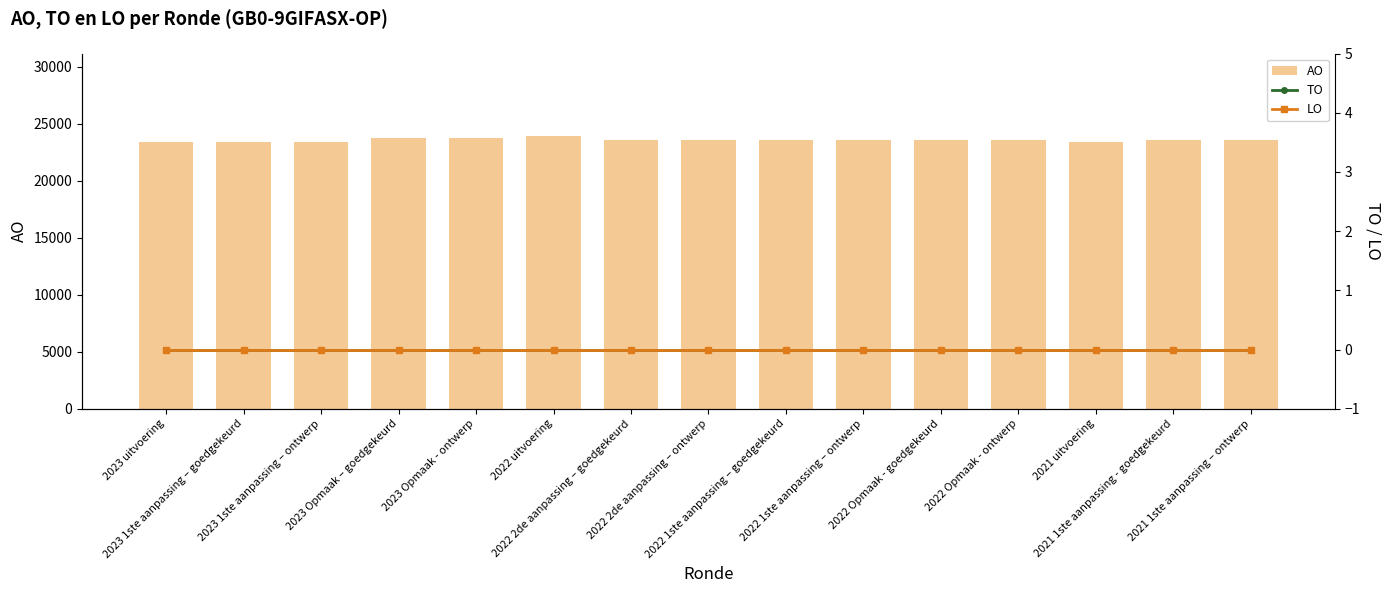

At which category is the sum across all series the highest?

2022 uitvoering